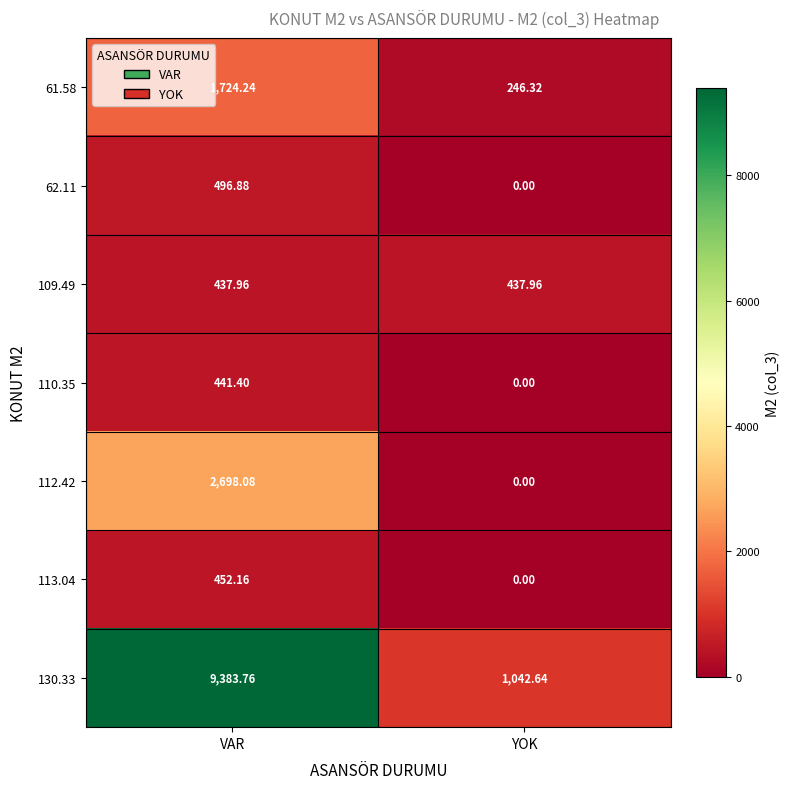

What is the spread (max minus min) of values at VAR?

8945.8